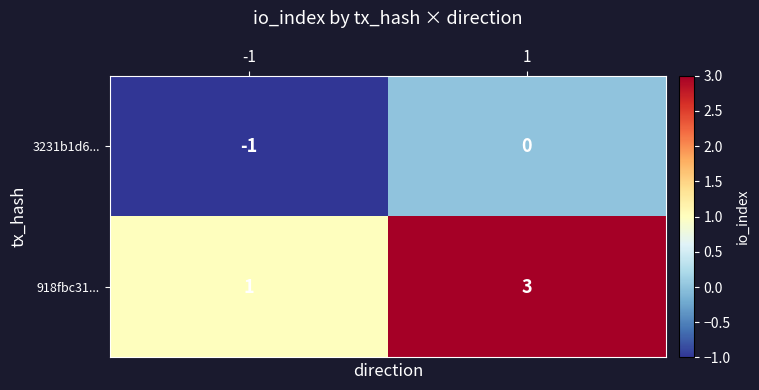

What is the sum of all 918fbc31... values?

4